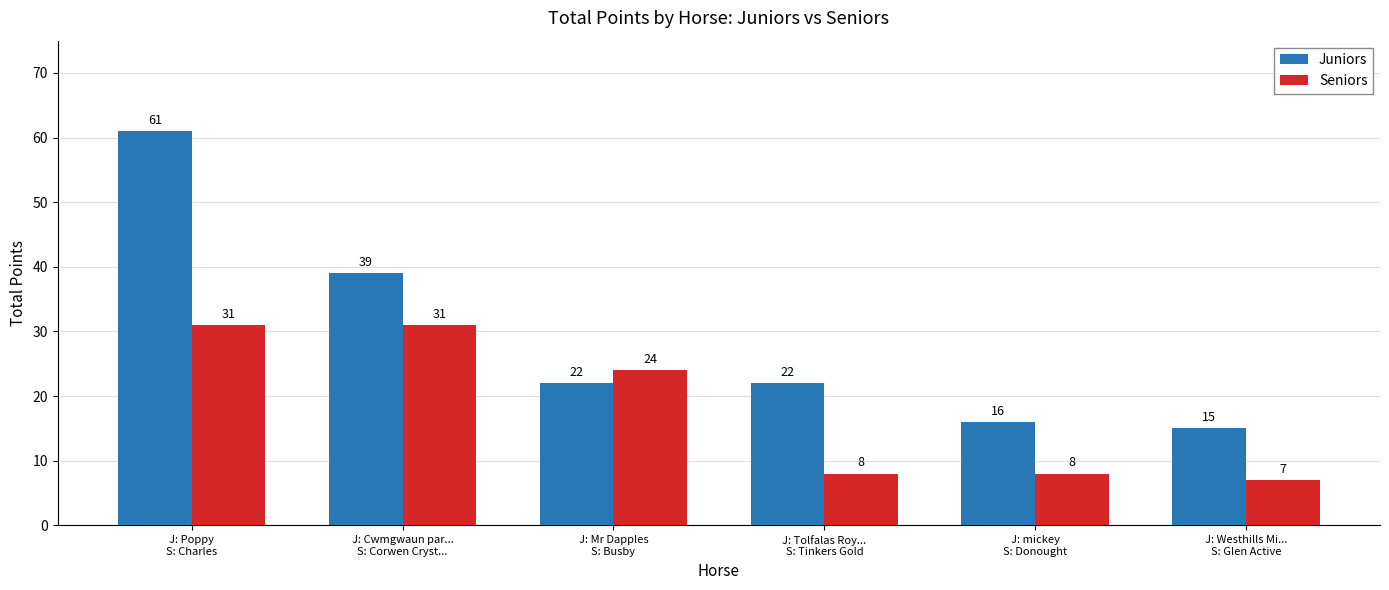

At which category is the sum across all series the highest?

J: Poppy
S: Charles